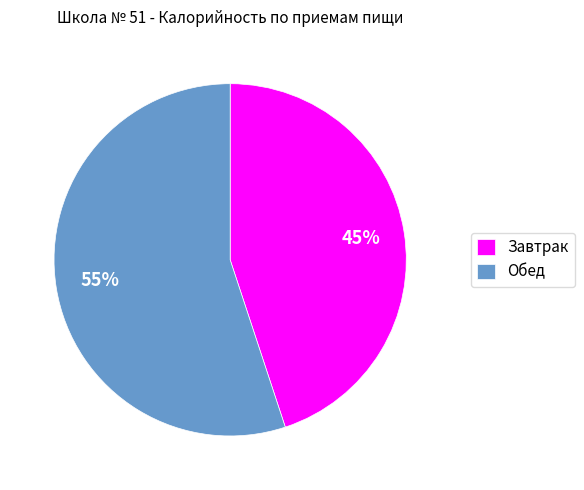

Is there any slice that represents more than half of the pie?

Yes